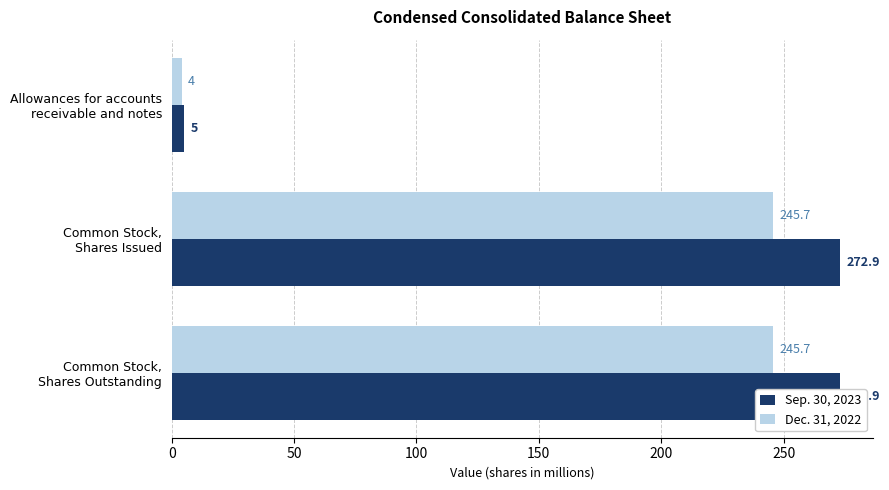

True or false: Dec. 31, 2022 has a value of 4.0 at Allowances for accounts receivable and notes.

True